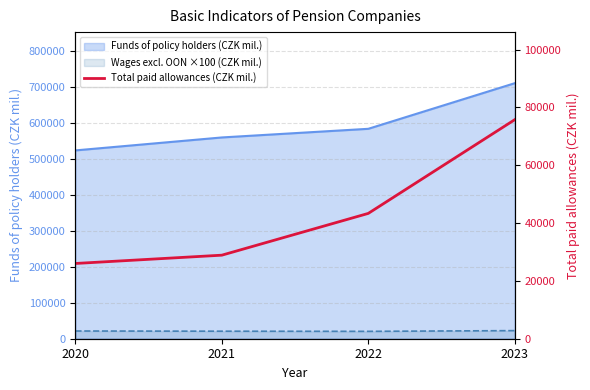

The chart shows a value of 15478.3 at 2022. True or false?

False